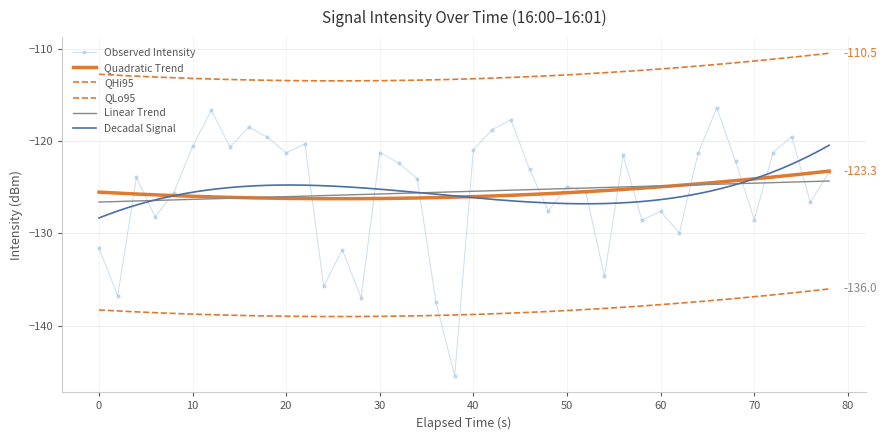

True or false: Observed Intensity has more than 1 interior local peaks.

True